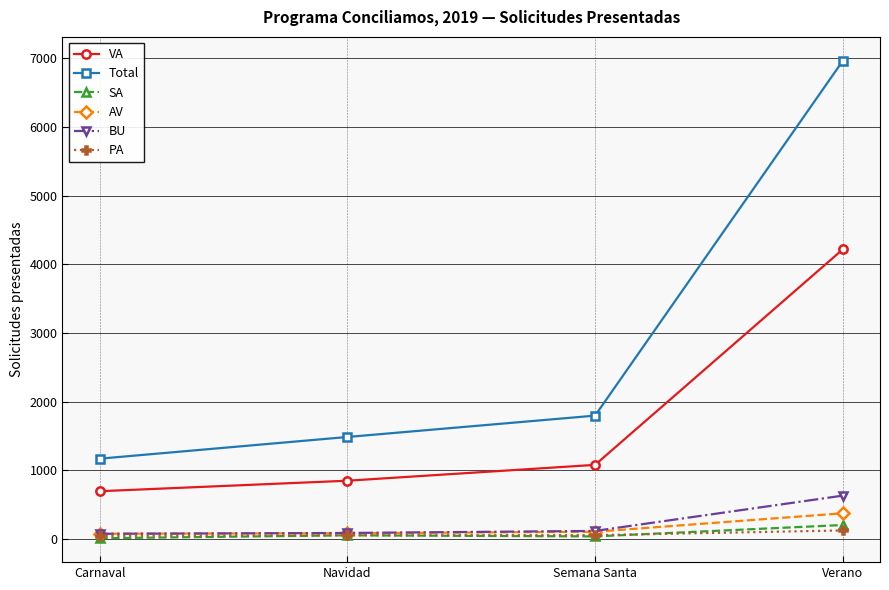

Which category has the lowest value in the Total series?

Carnaval